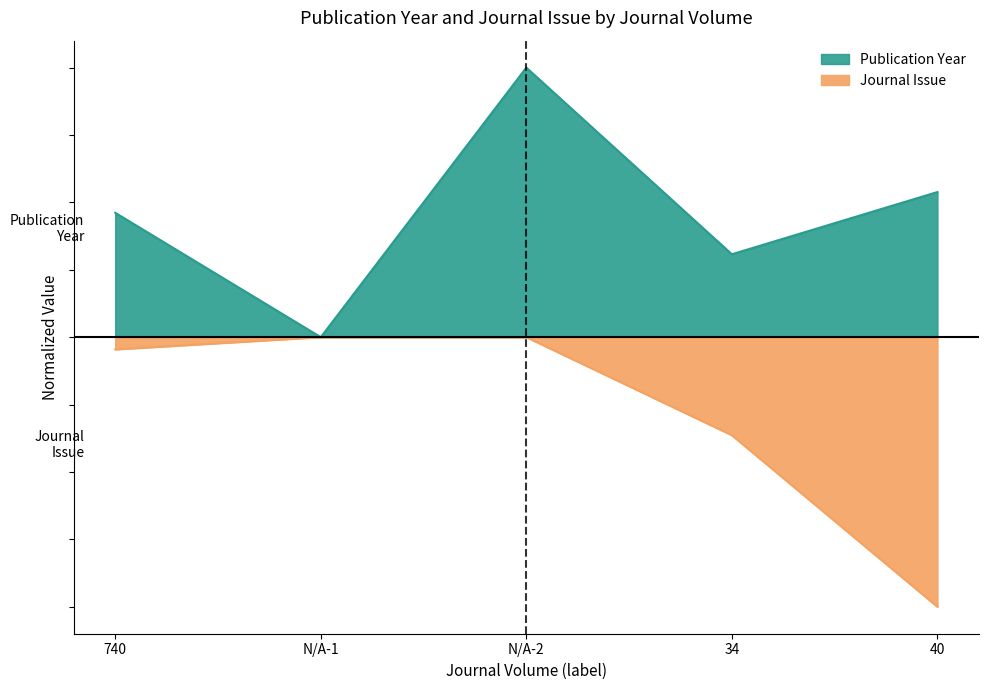

What are all the series names shown in the legend?

Publication Year, Journal Issue